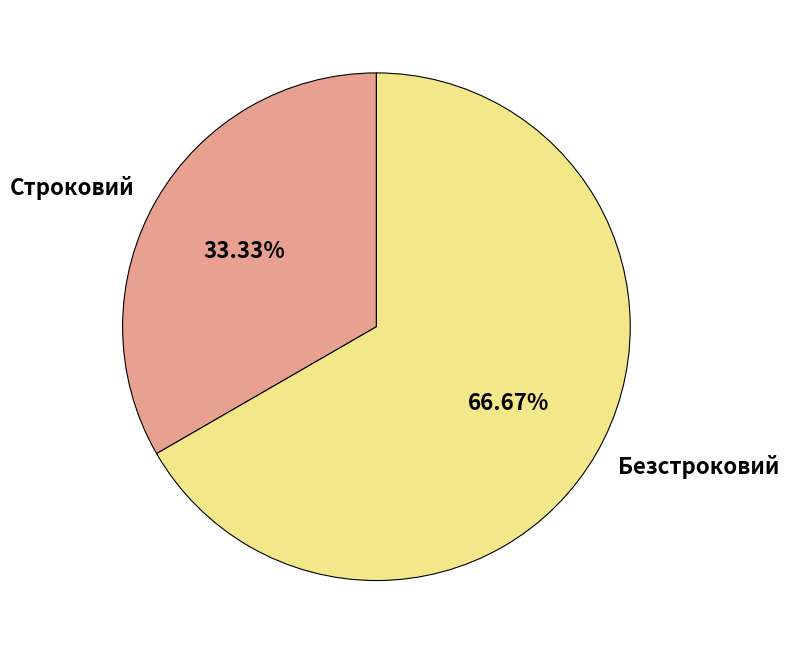

Rank the categories by value from lowest to highest.

Строковий, Безстроковий